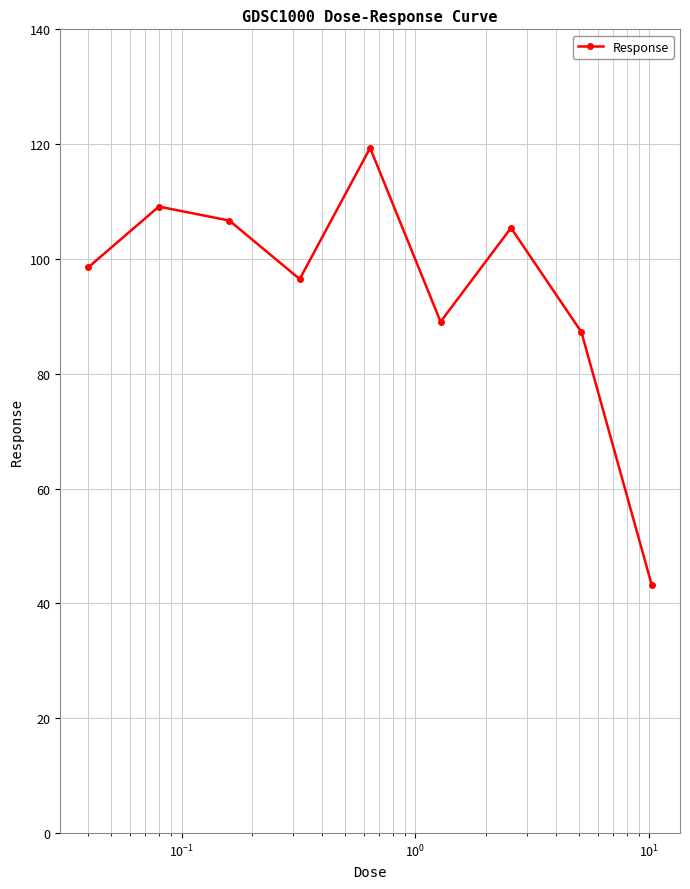

What is the average value?

95.0